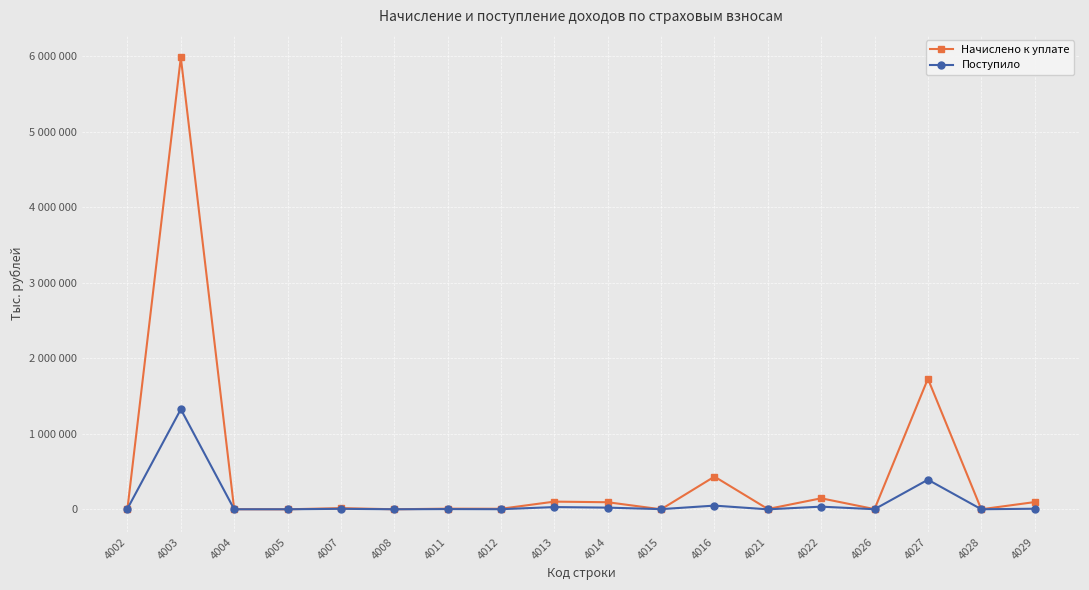

What is the value of the Поступило point at the 6th from the left?

130